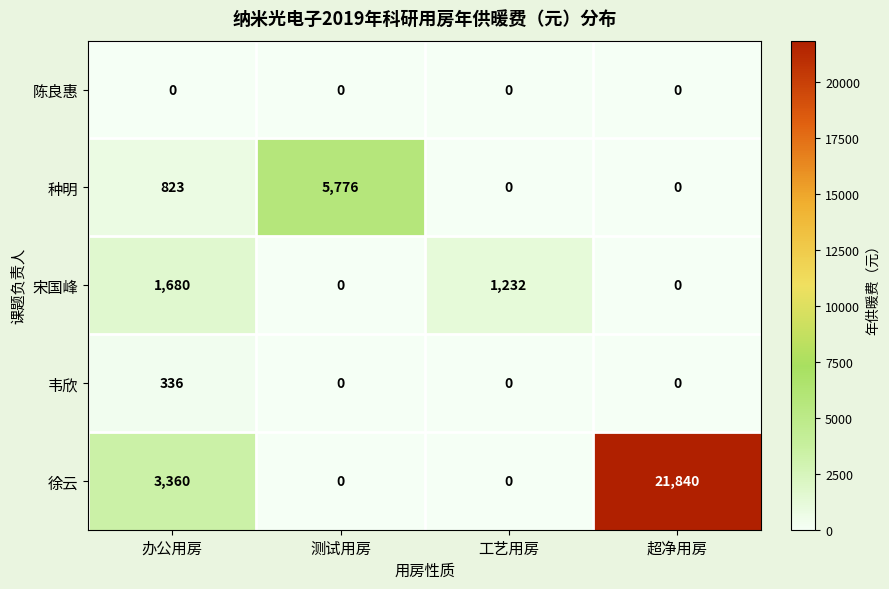

Reading right to left, list all the values displayed in this chart.

陈良惠: 超净用房=0	工艺用房=0	测试用房=0	办公用房=0
种明: 超净用房=0	工艺用房=0	测试用房=5776	办公用房=823
宋国峰: 超净用房=0	工艺用房=1232	测试用房=0	办公用房=1680
韦欣: 超净用房=0	工艺用房=0	测试用房=0	办公用房=336
徐云: 超净用房=21840	工艺用房=0	测试用房=0	办公用房=3360